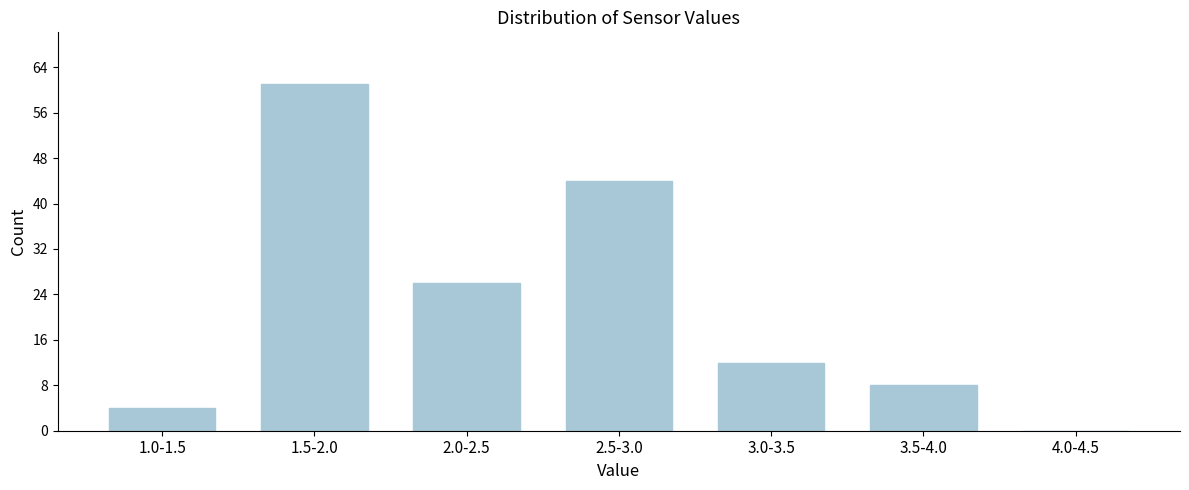

Reading left to right, what are all the values shown in this chart?

1.0-1.5=4	1.5-2.0=61	2.0-2.5=26	2.5-3.0=44	3.0-3.5=12	3.5-4.0=8	4.0-4.5=0